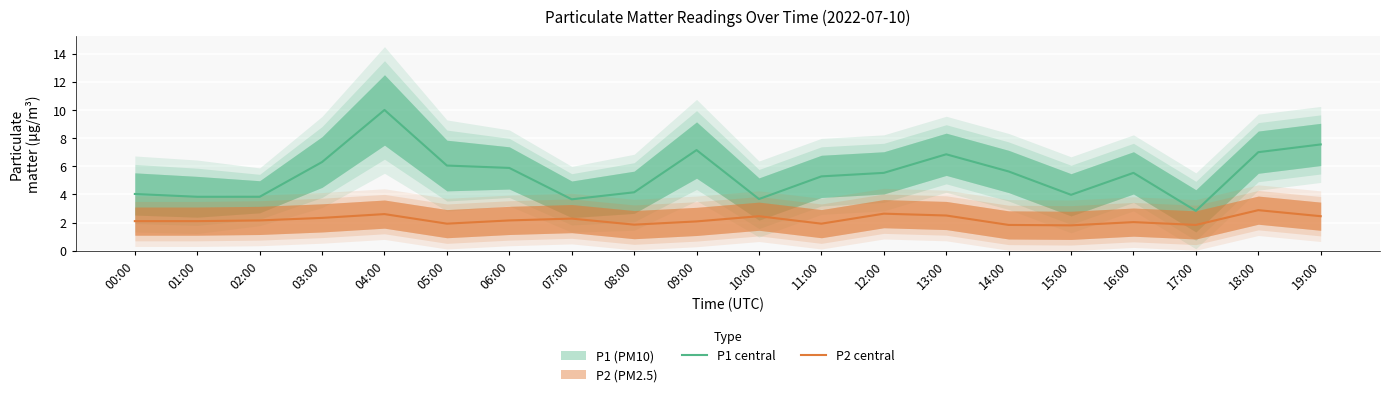

True or false: P2 central has a value of 1.9 at 11:00.

True